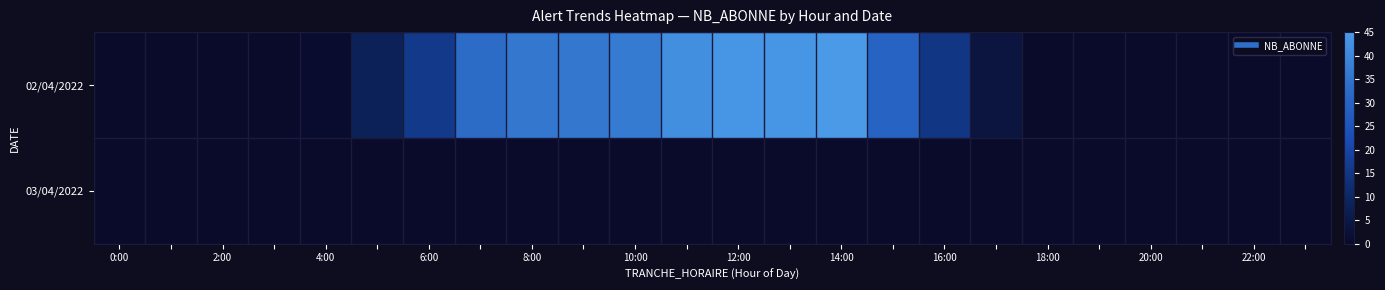

At which category is the sum across all series the highest?

14:00